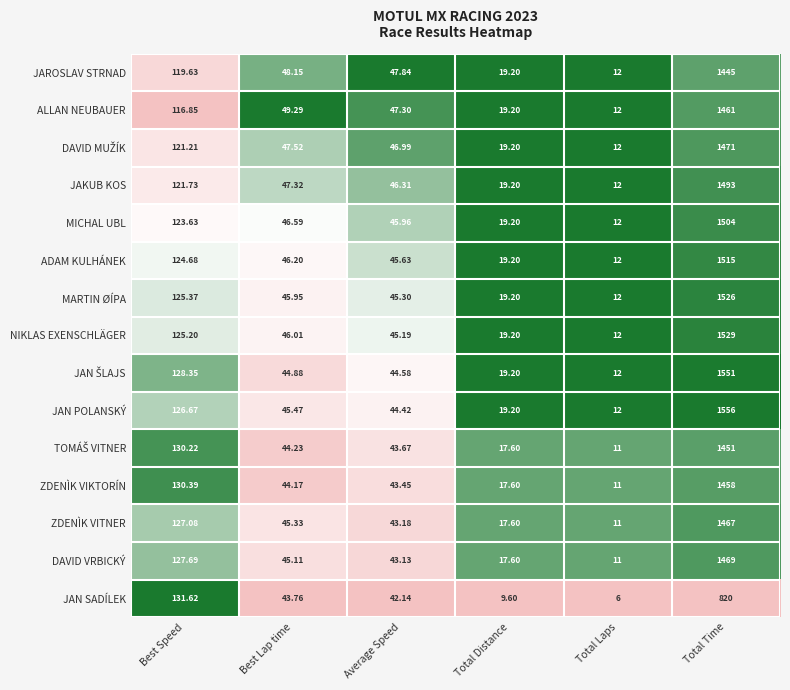

Which category has the highest value in the JAN POLANSKÝ series?

Total Time